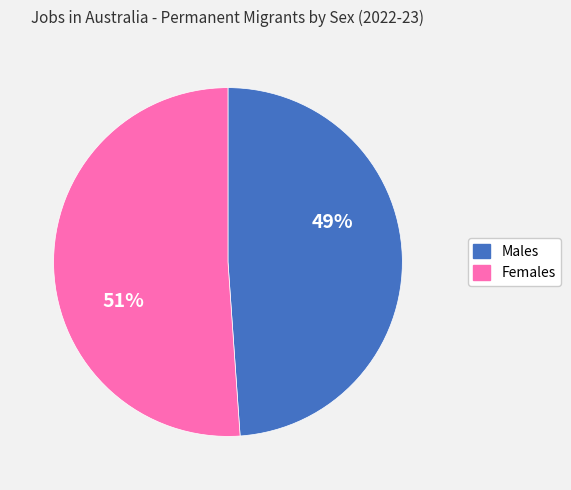

Is it true that Males is 49% of the pie?

True